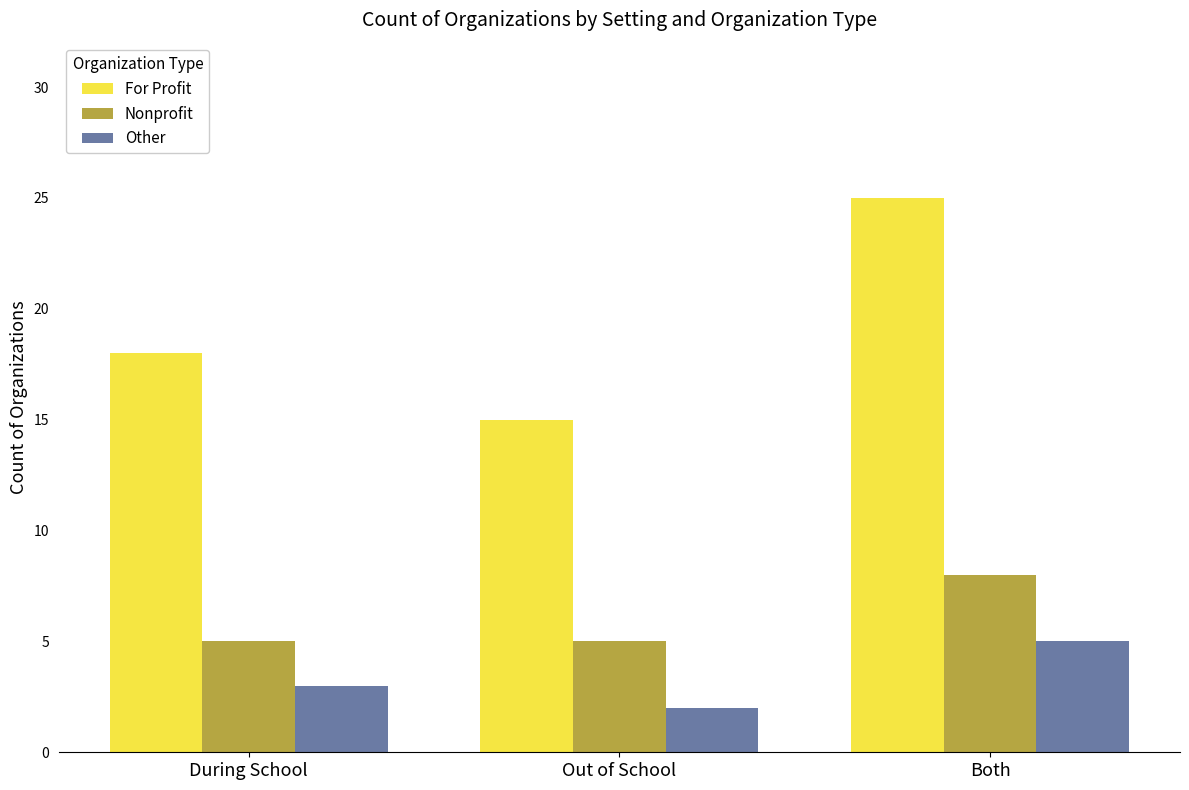

What is the sum of all Other values?

10